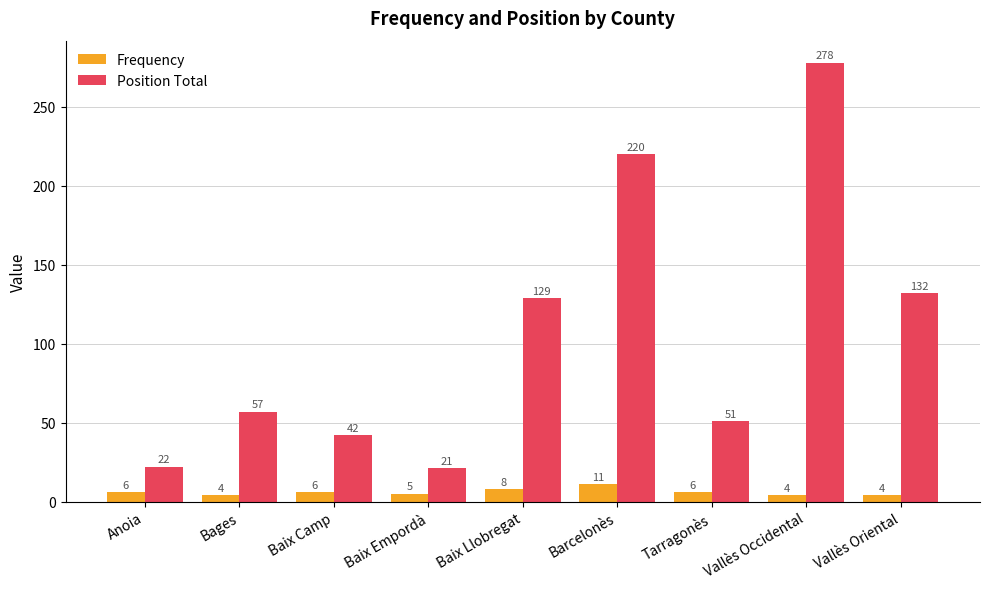

At Bages, list the series in order from smallest to largest.

Frequency, Position Total